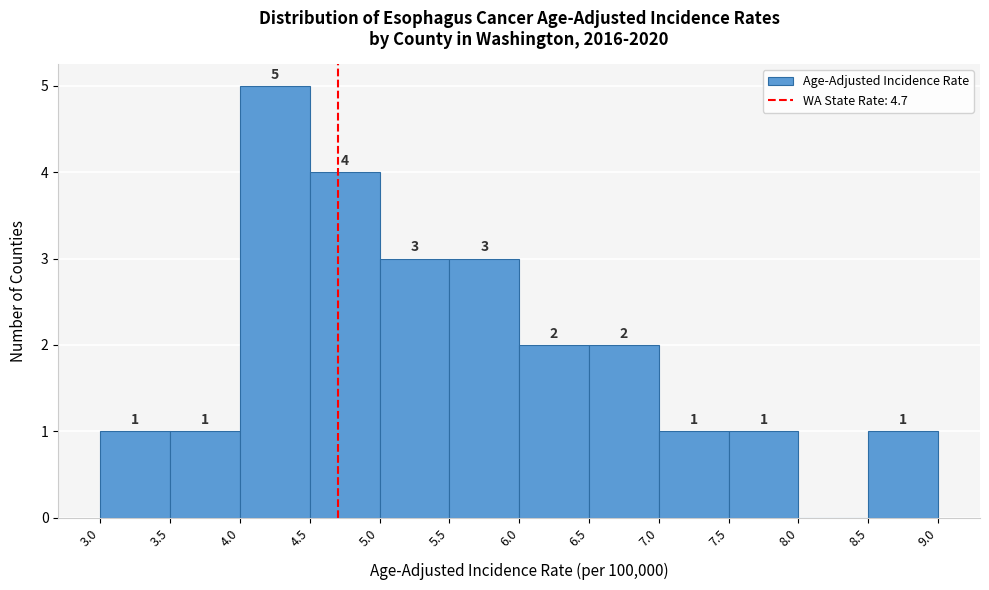

Which range on the x-axis has the tallest bar?

4.0 to 4.5